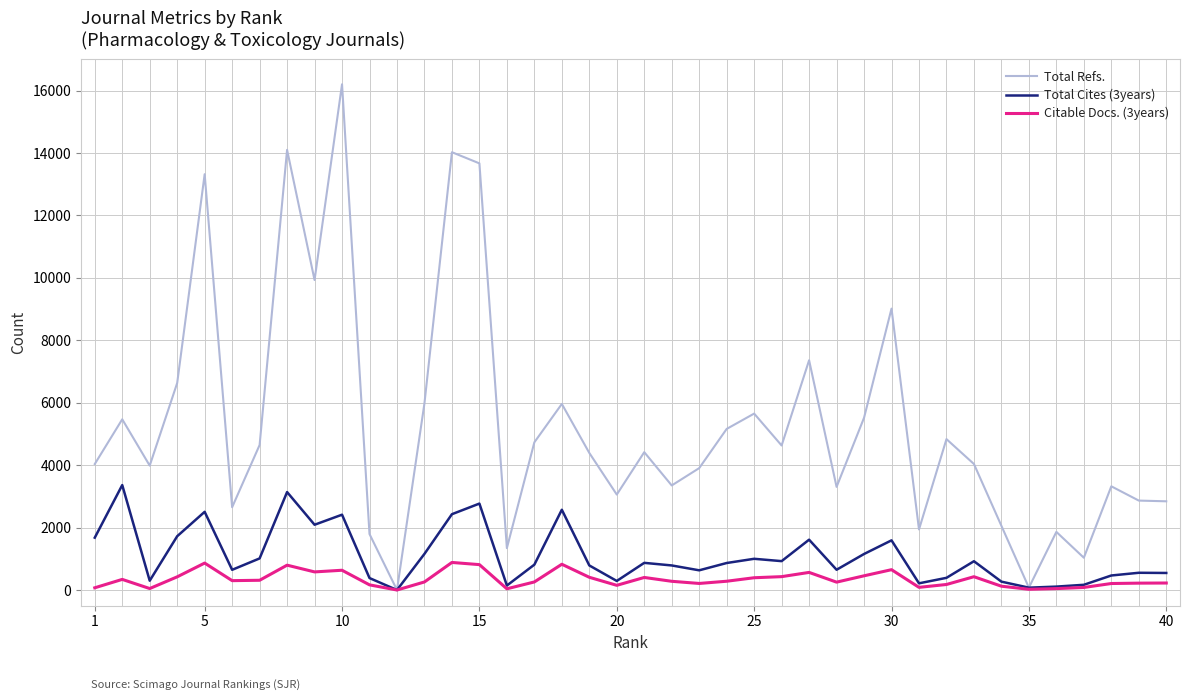

Which series has the largest total across all categories?

Total Refs.